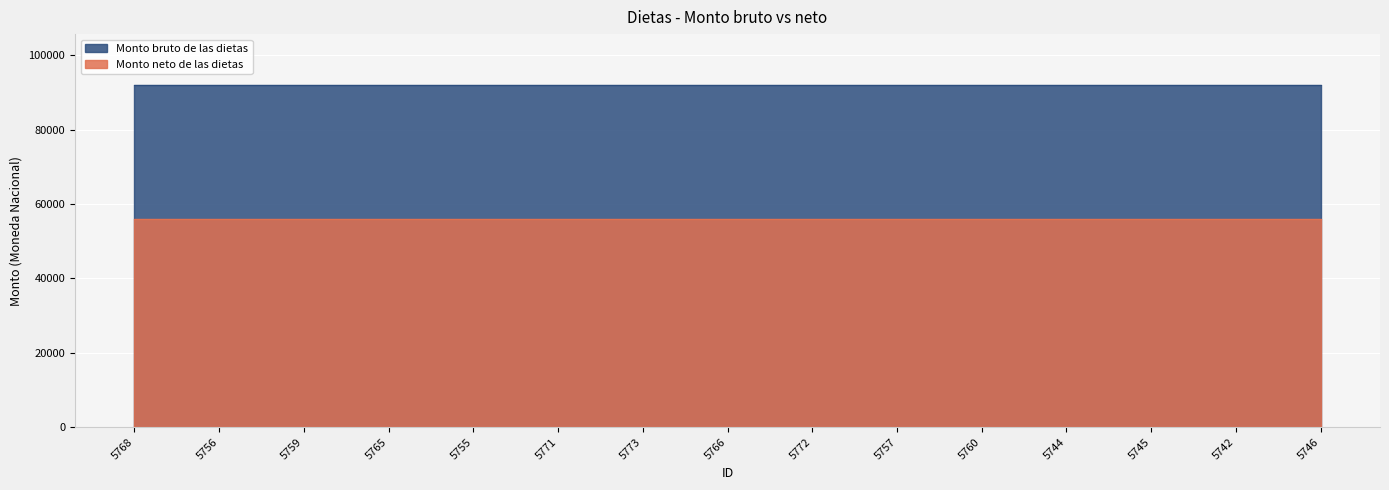

The Monto bruto de las dietas series shows 91944.0 at 5759. True or false?

True